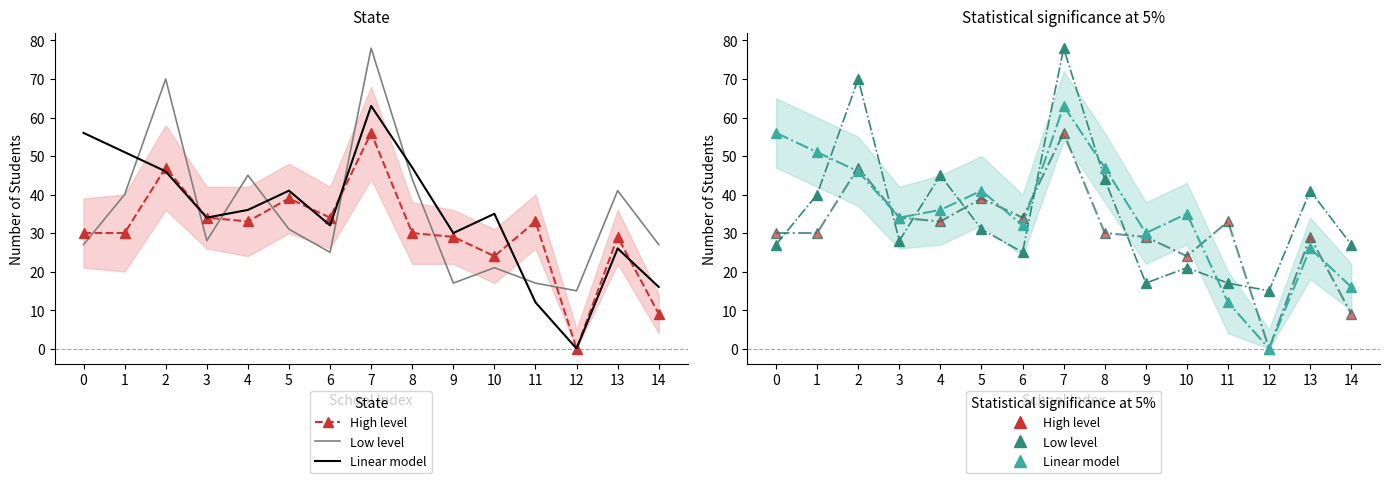

What is the sum of the High level values at 11 and 7?

89